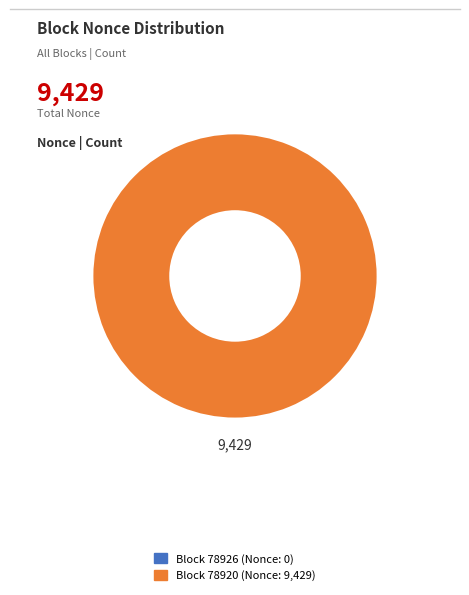

How many segments does this pie chart have?

2